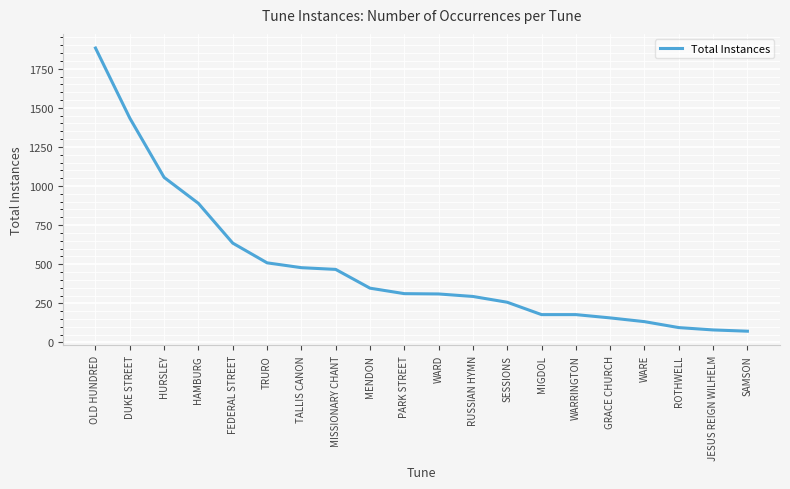

What is the average value?

488